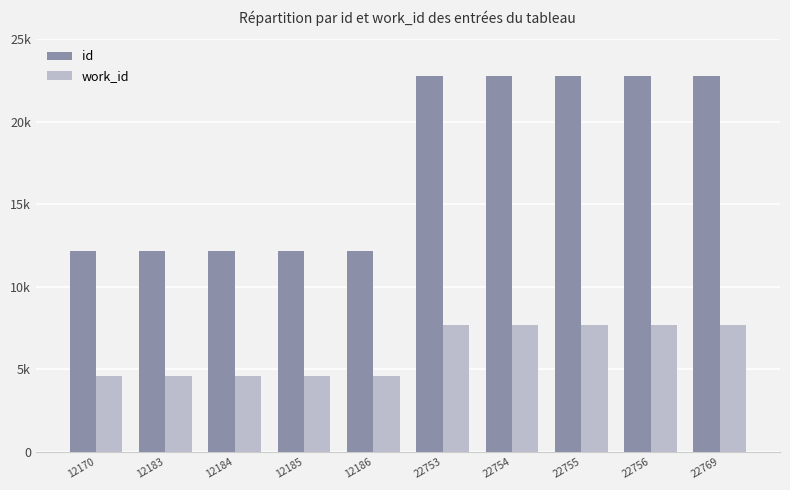

What is the lowest value of the id series?

12.2